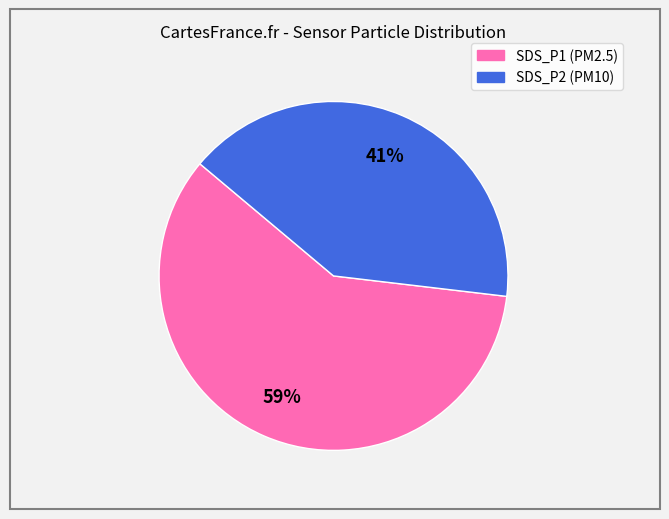

What is the smallest slice in the pie chart?

SDS_P2